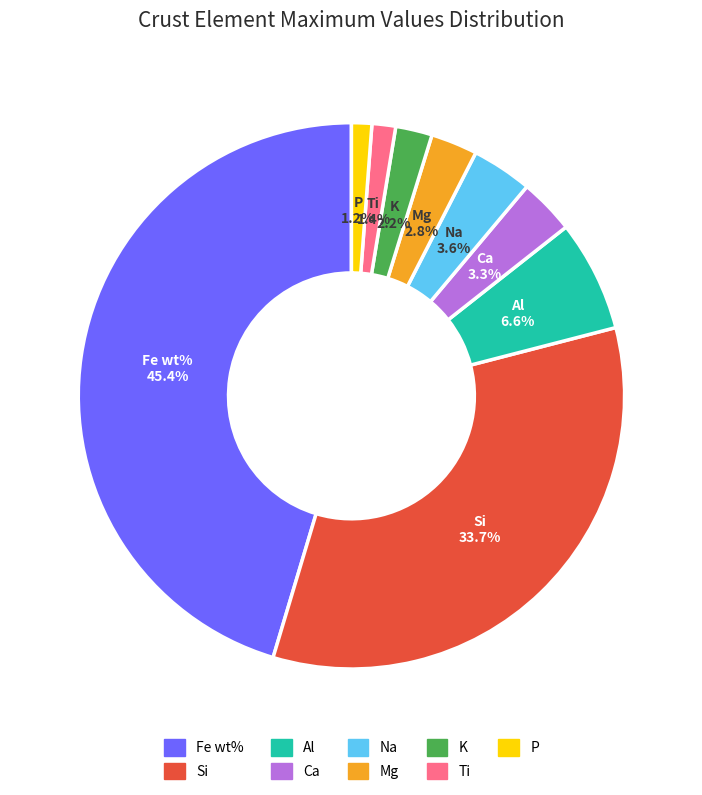

Combined, what portion of the pie is Al and Si?

40.2%